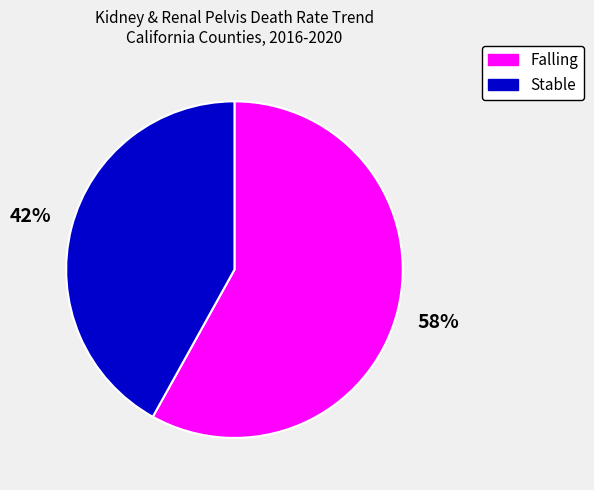

To the nearest percent, what is the average slice percentage?

50%